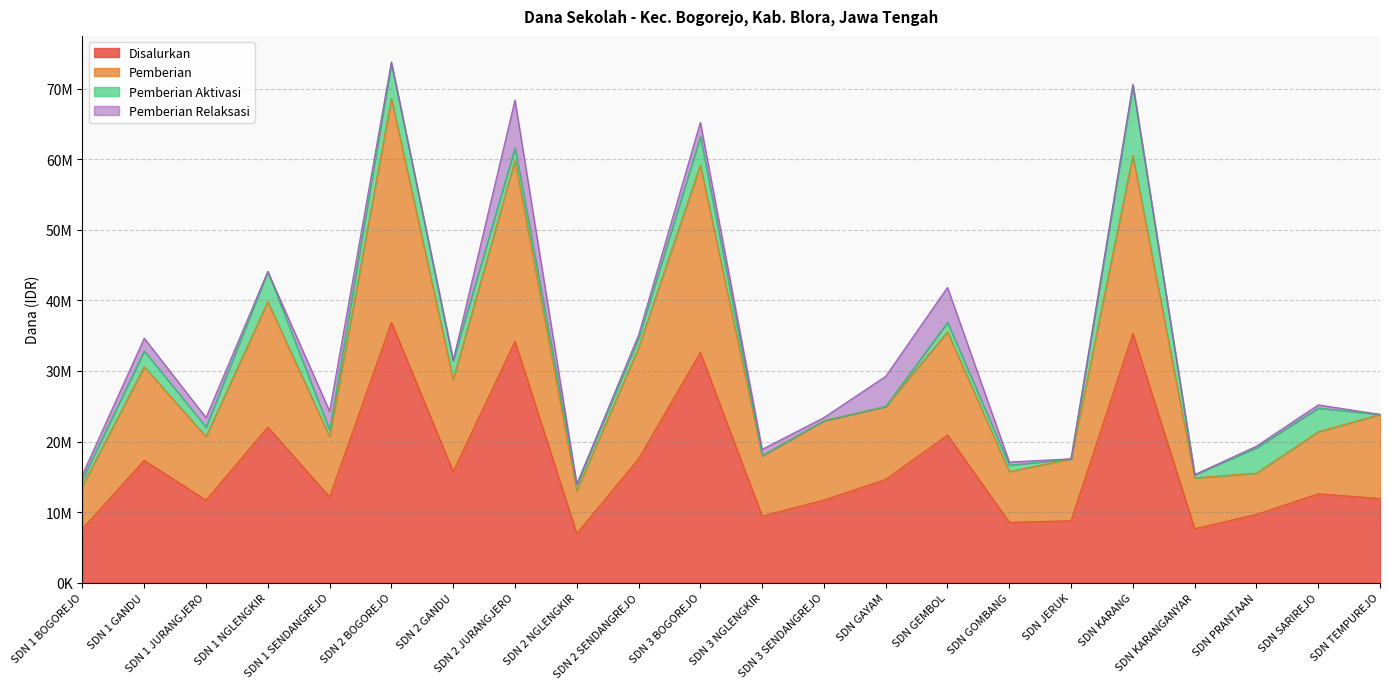

At which category does Disalurkan reach its first local peak?

SDN 1 GANDU